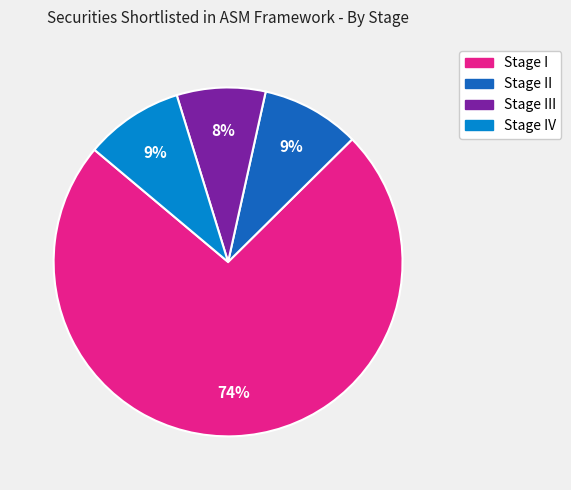

Is there a majority slice in this chart?

Yes